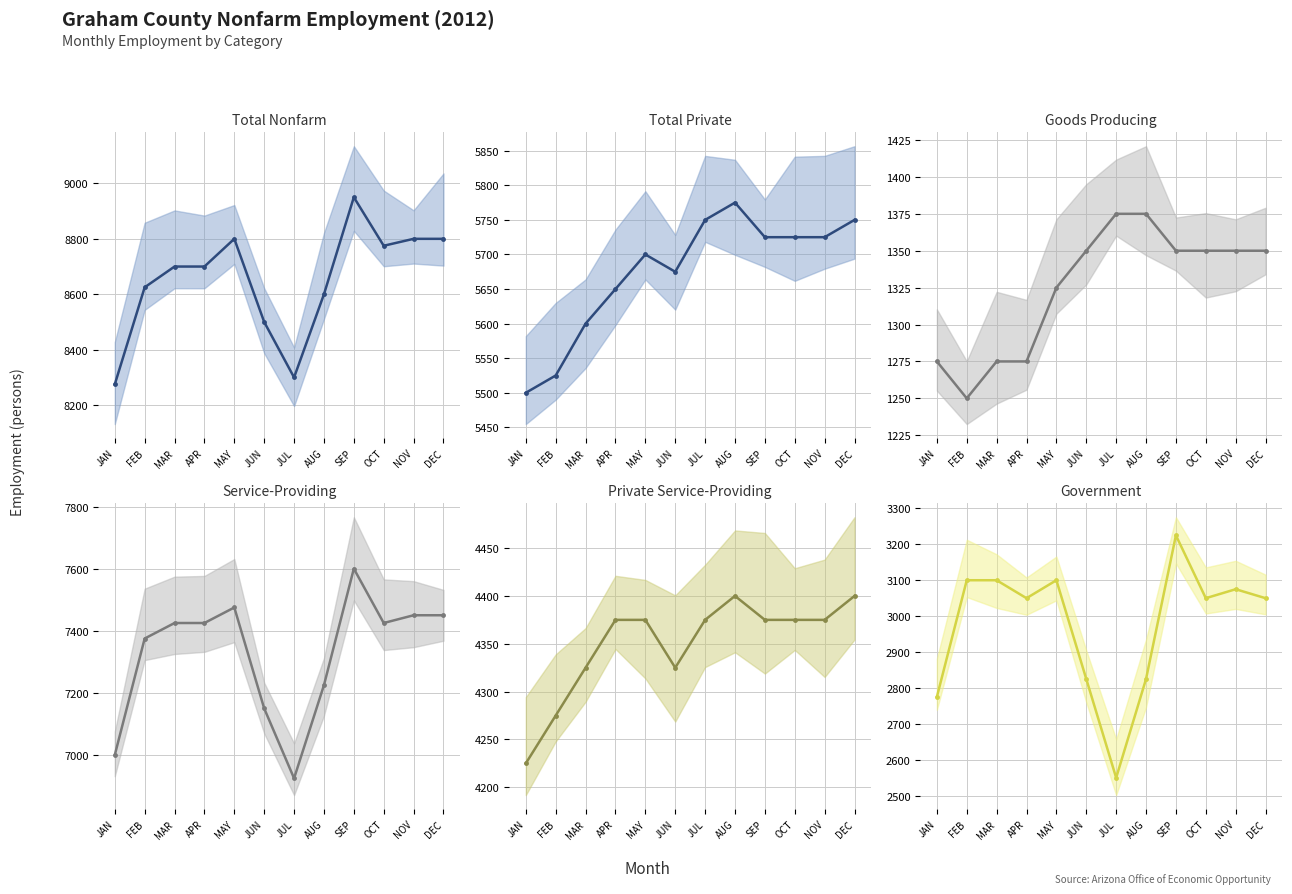

What position from the right is DEC?

1